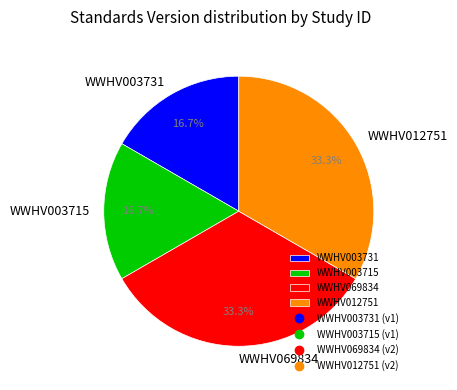

Does WWHV012751 account for over 50% of the chart?

No